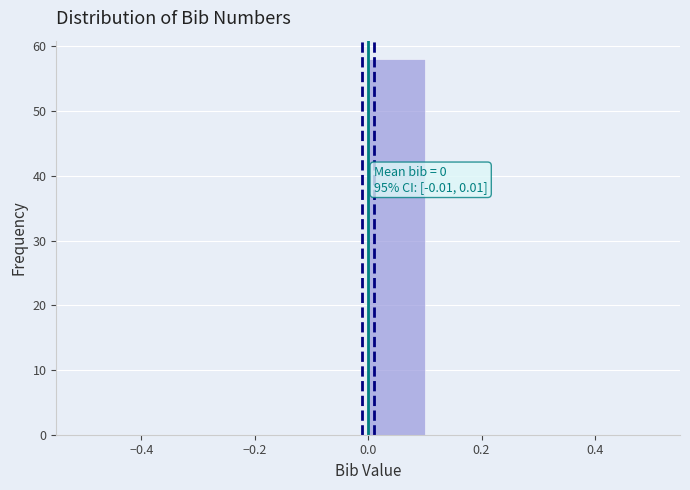

Over which range of the x-axis is the bar tallest?

0.0 to 0.1